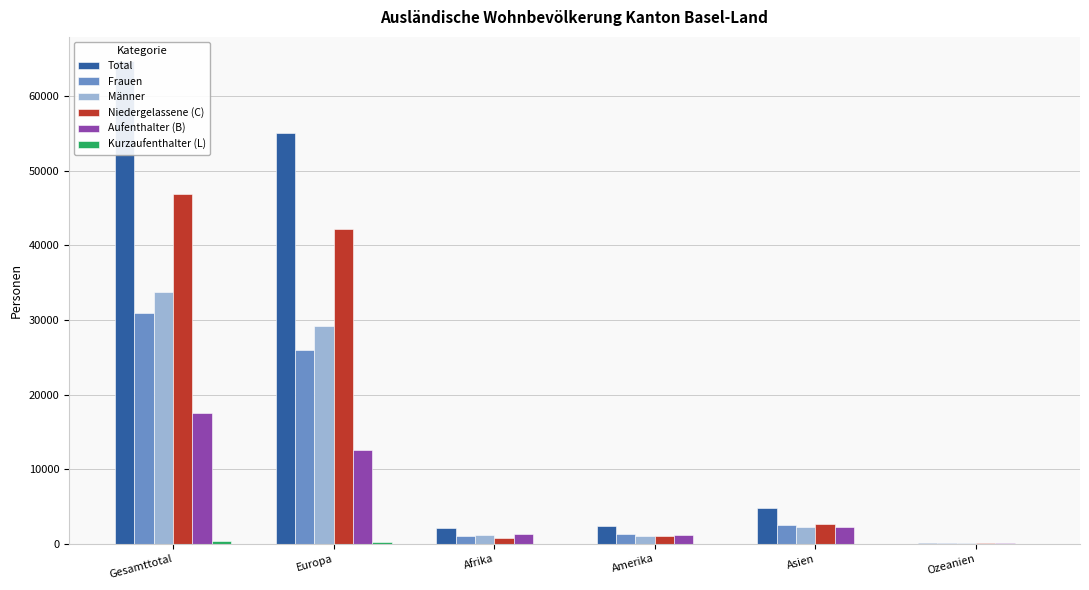

Which category has the lowest value across all series?

Ozeanien